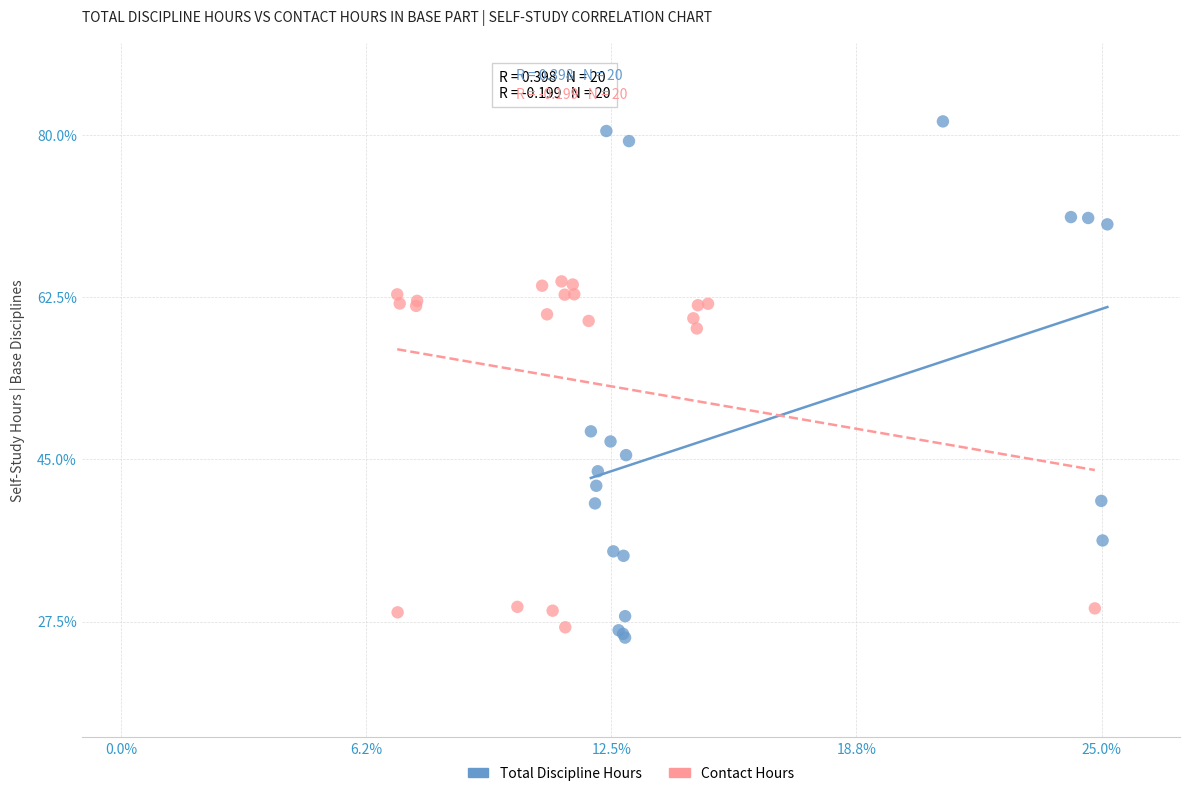

Which series reaches the maximum Y coordinate?

Total Discipline Hours